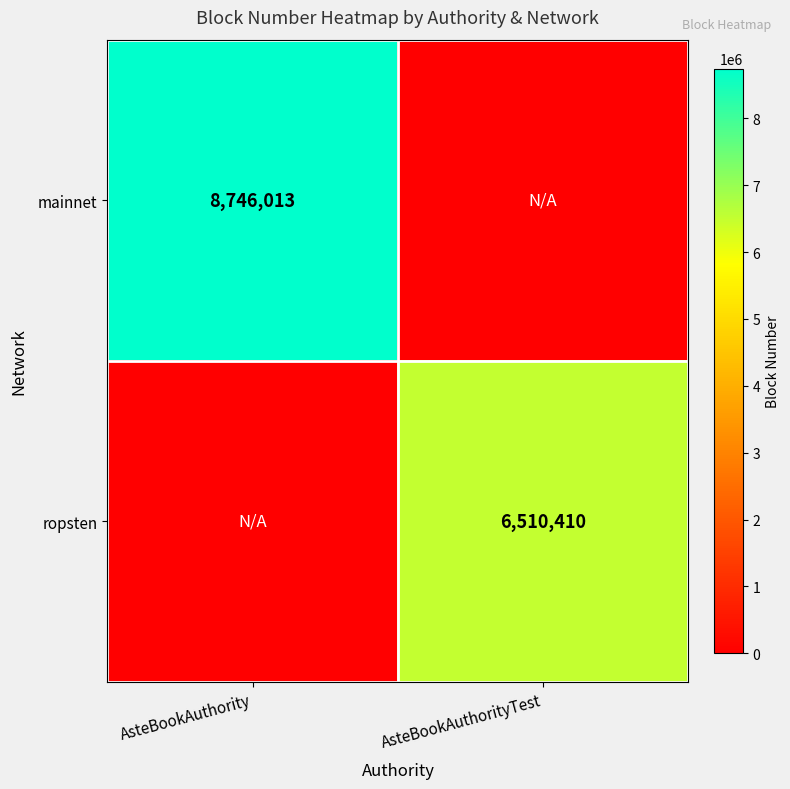

The mainnet series shows 4518339 at AsteBookAuthority. True or false?

False